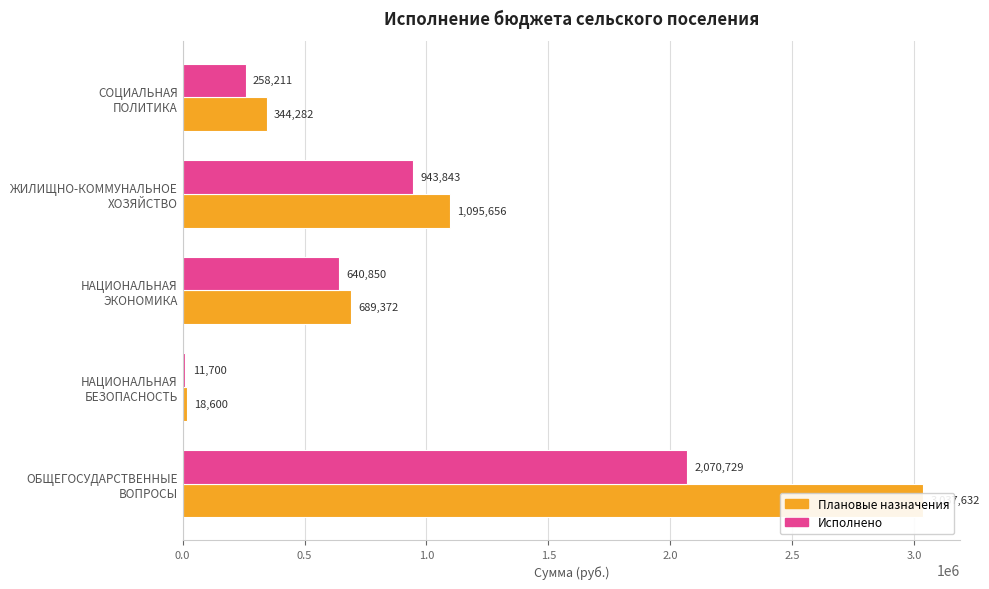

What is the difference between the maximum and minimum values in the Плановые назначения series?

3019032.0